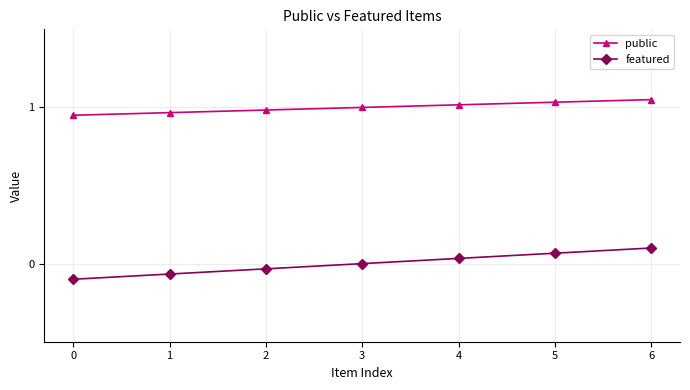

Which series has the largest total across all categories?

public